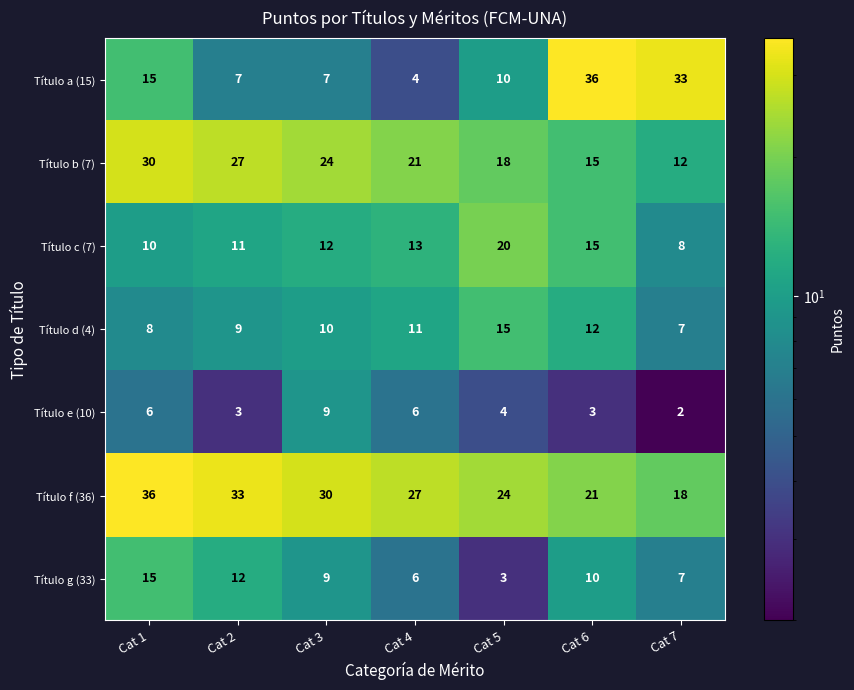

Is it true that Título b (7) equals 12 at Cat 7?

True